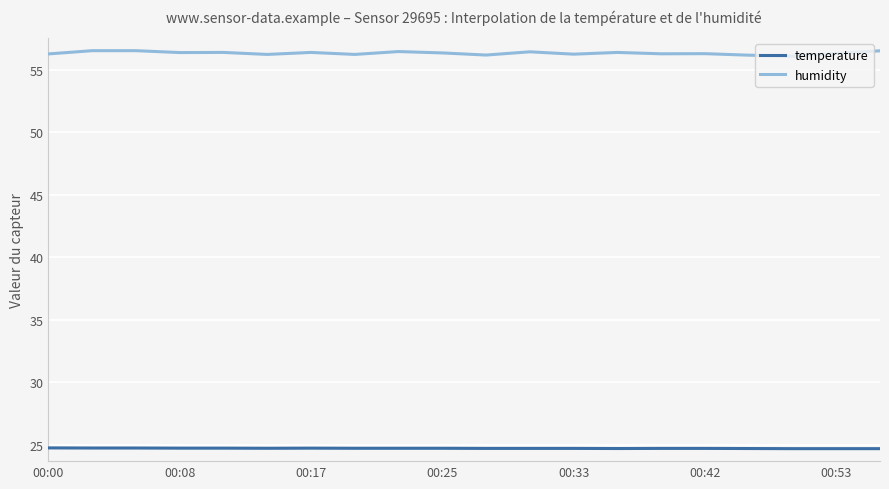

True or false: temperature has more than 0 points higher than both neighbors.

True